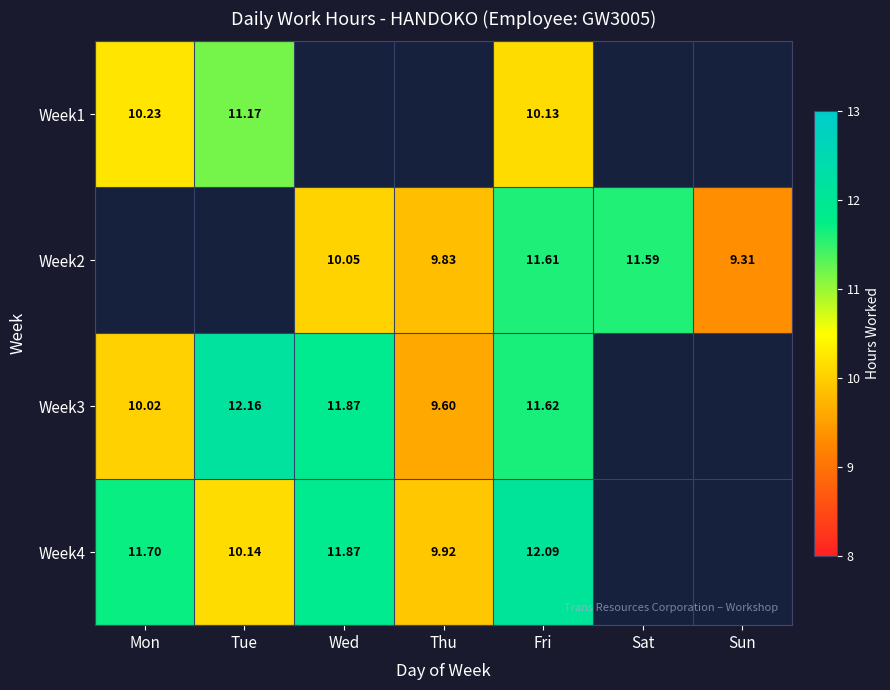

Is the value of Week2 at Fri greater than the value of Week1 at Mon?

Yes